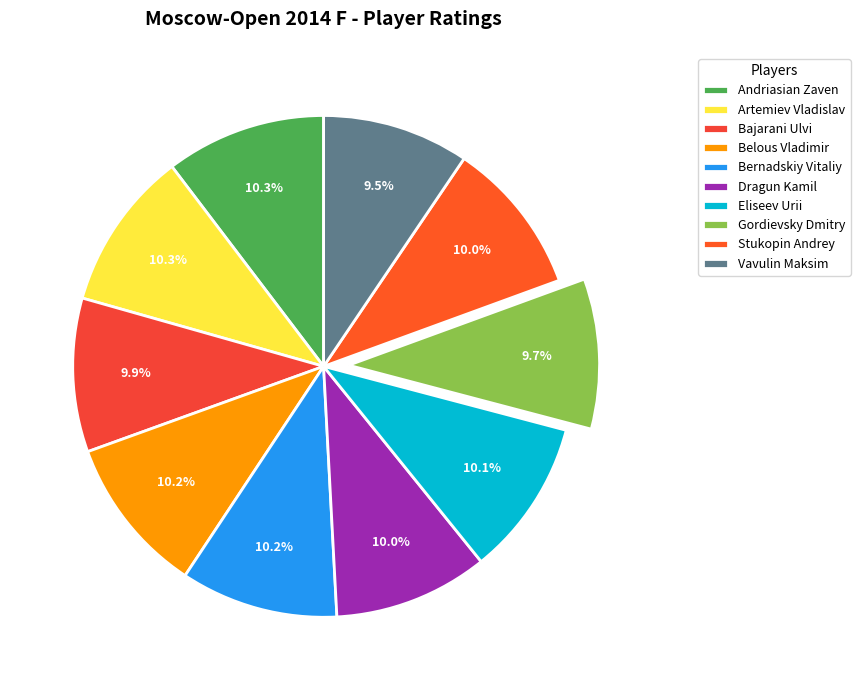

What percentage do Belous Vladimir and Gordievsky Dmitry together represent?

19.8%